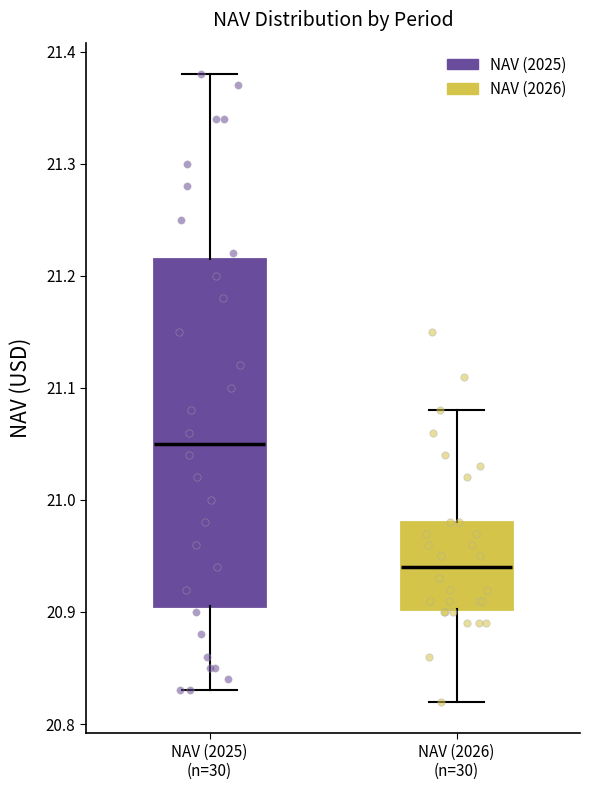

Where does the median line of the box for NAV (2026) (n=30) sit on the y-axis? The values are not printed on the chart, so give them approximately, as read against the axis.

20.94